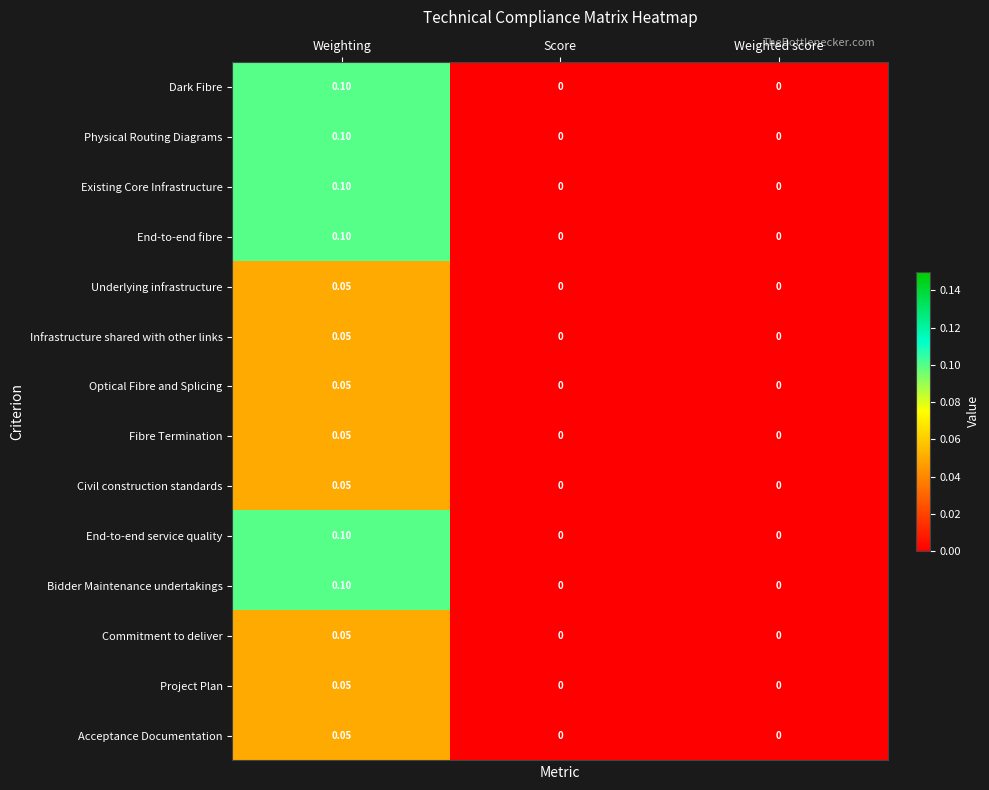

Is the value of Acceptance Documentation at Weighting greater than the value of Dark Fibre at Weighting?

No